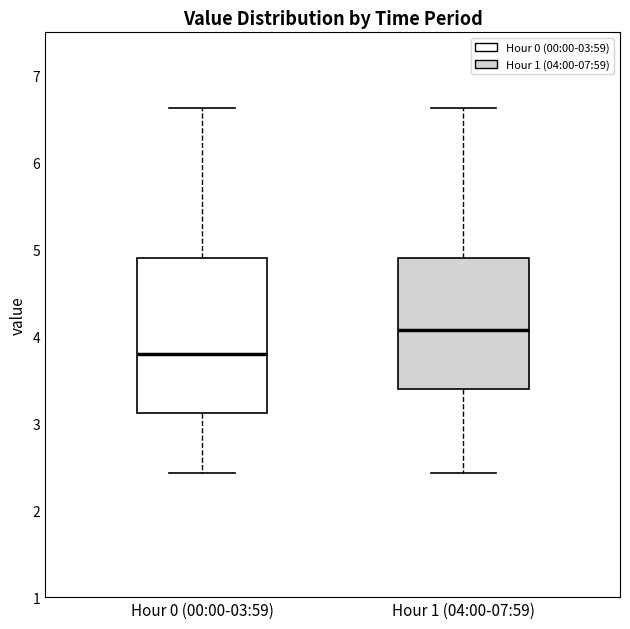

Which box has the highest median line?

Hour 1 (04:00-07:59)